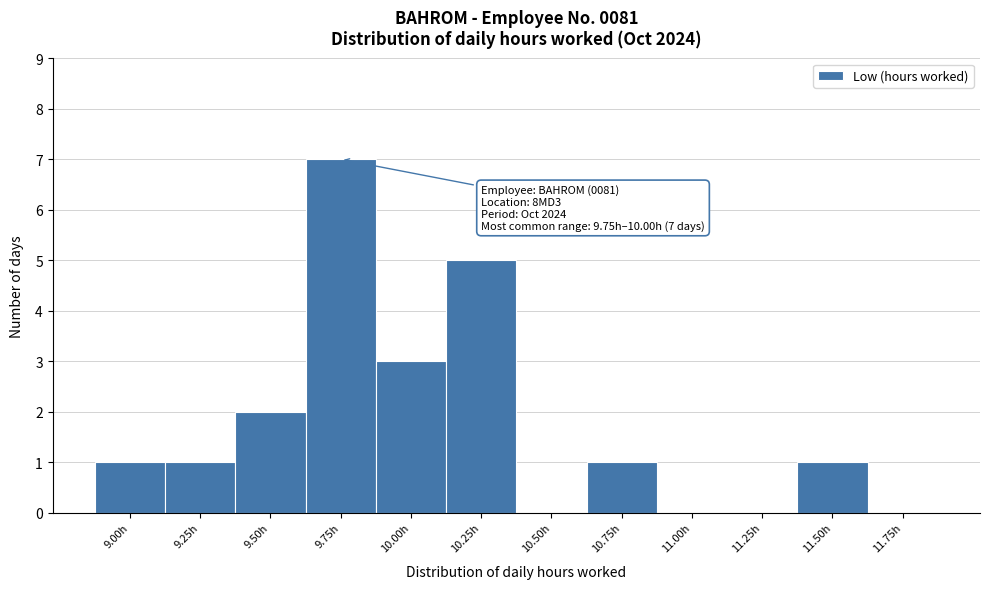

Reading left to right, extract all data points from this chart.

9.00h=1	9.25h=1	9.50h=2	9.75h=7	10.00h=3	10.25h=5	10.50h=0	10.75h=1	11.00h=0	11.25h=0	11.50h=1	11.75h=0